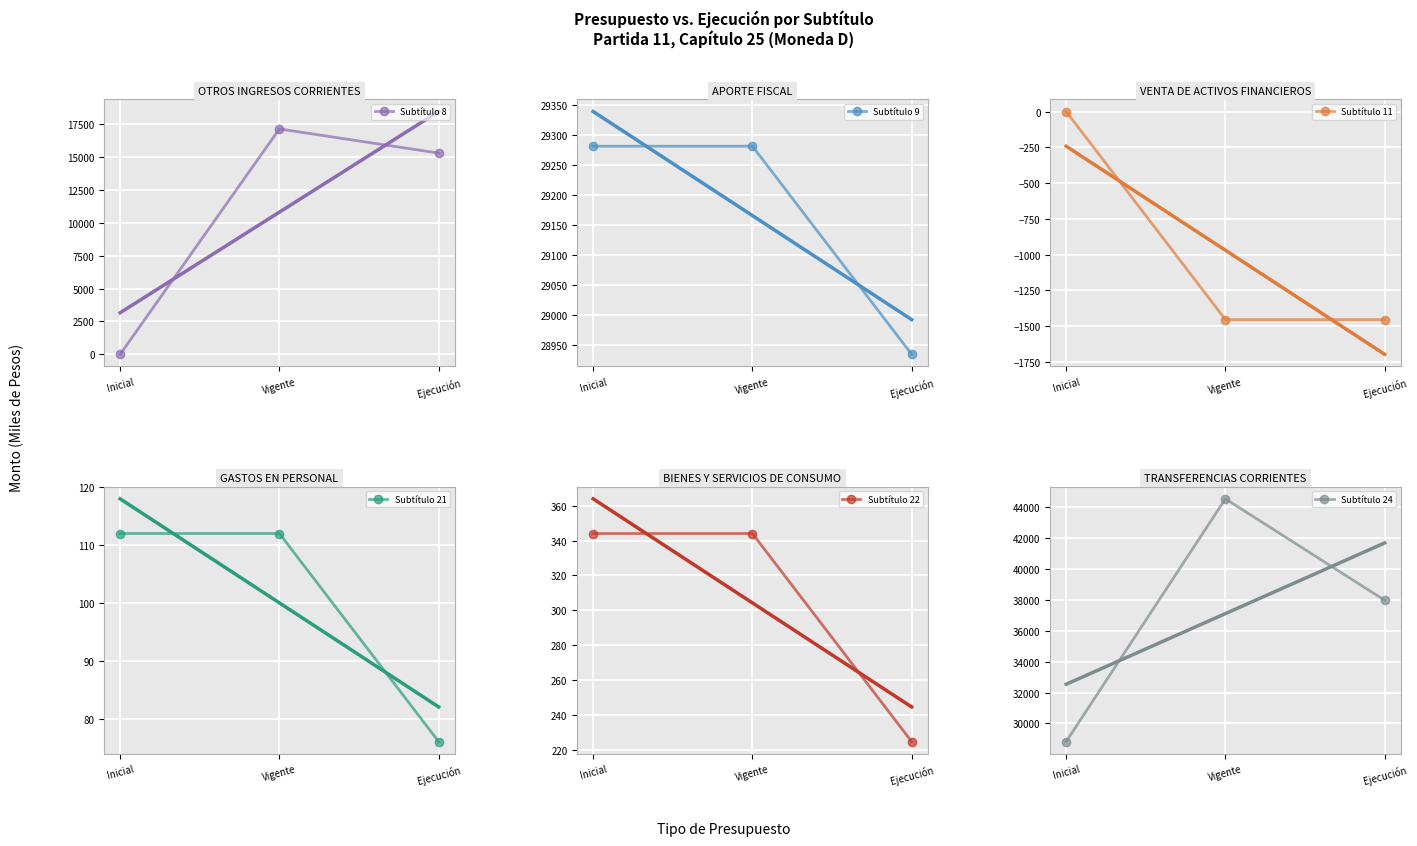

The Subtítulo 8 series shows 10994 at Inicial. True or false?

False